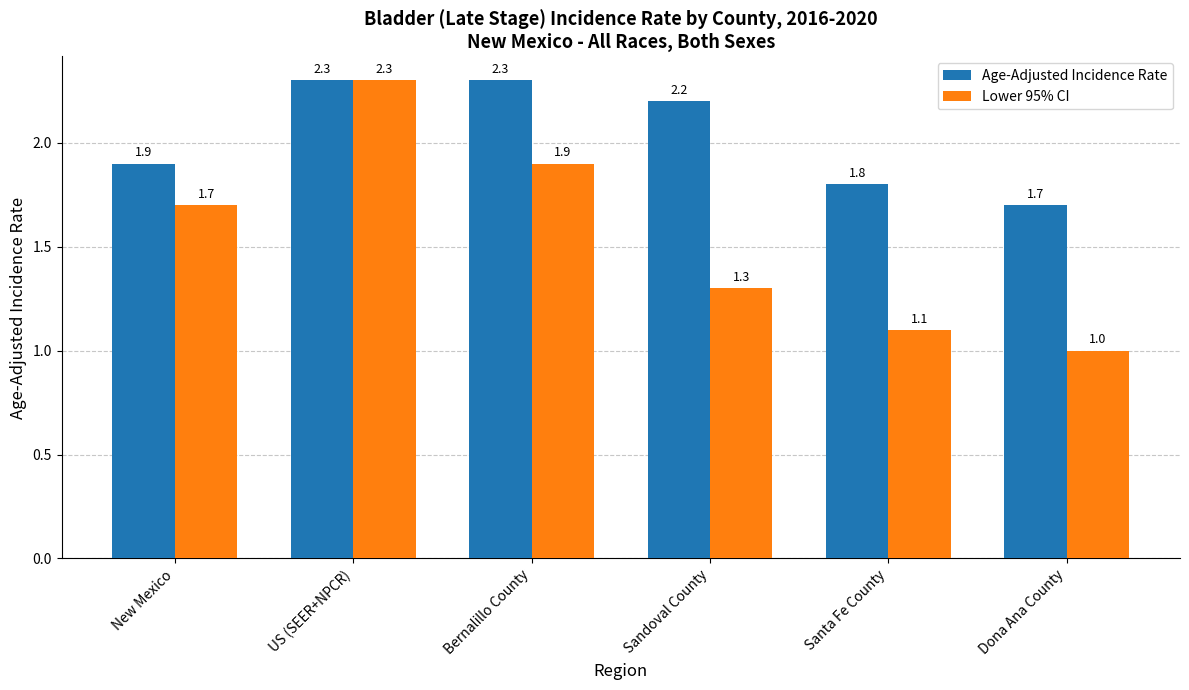

What is the lowest value of the Lower 95% CI series?

1.0